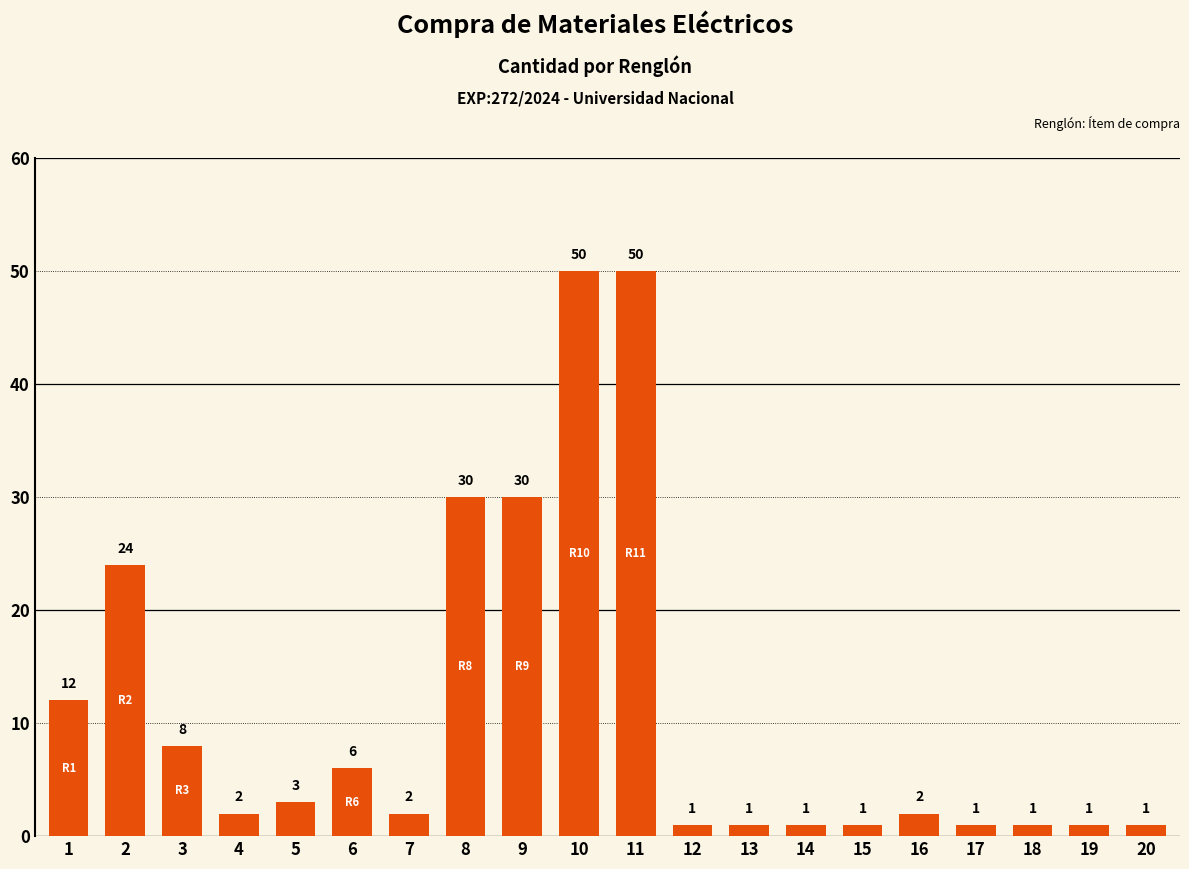

What is the change in value from 1 to 11?

+38